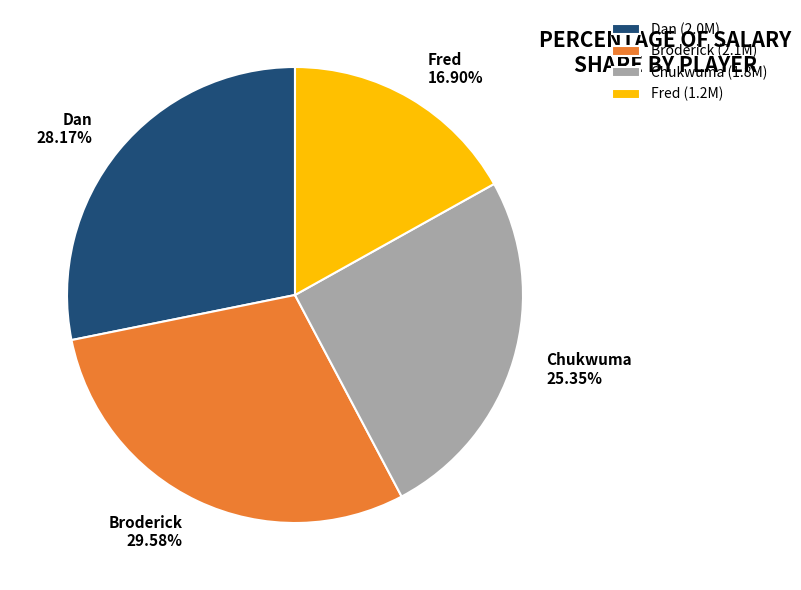

How many segments does this pie chart have?

4